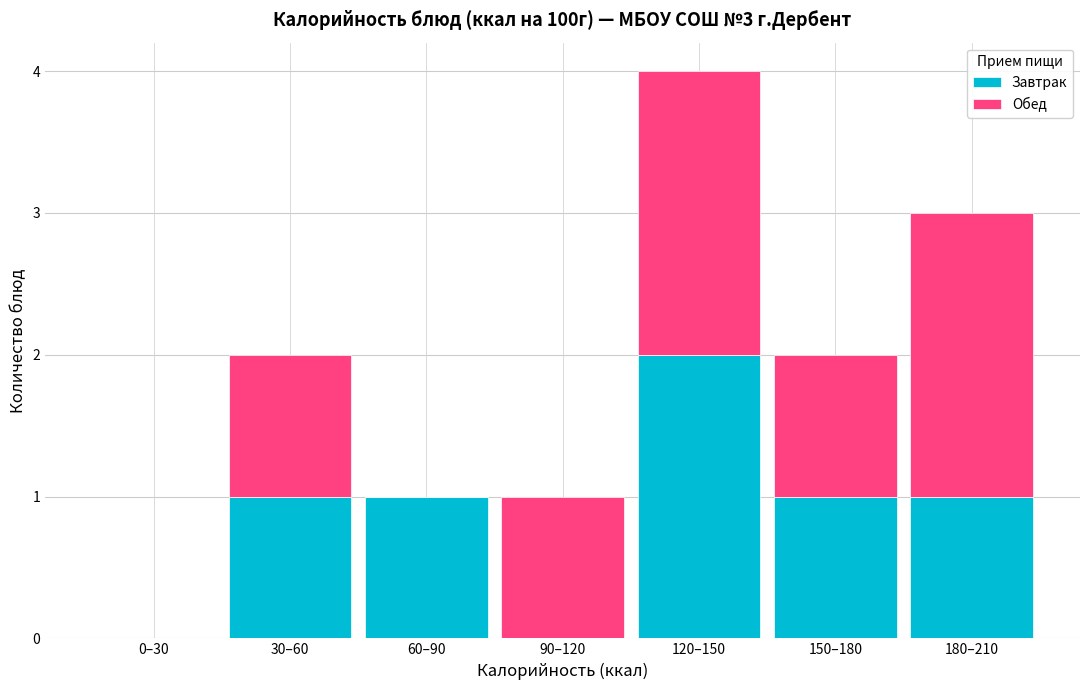

Reading left to right, list the values for the Завтрак series.

0–30=0	30–60=1	60–90=1	90–120=0	120–150=2	150–180=1	180–210=1